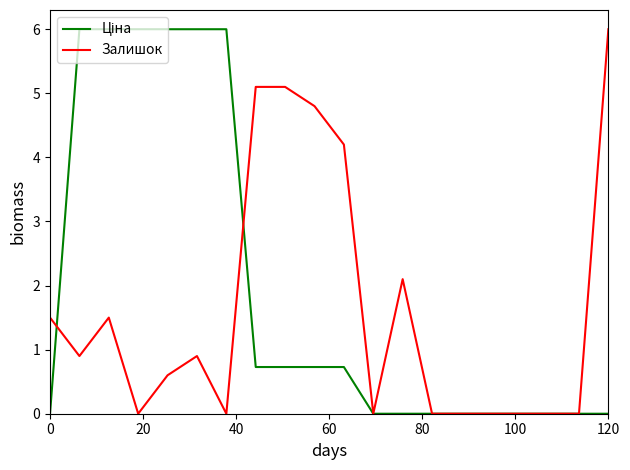

What is the greatest value displayed?

6.0